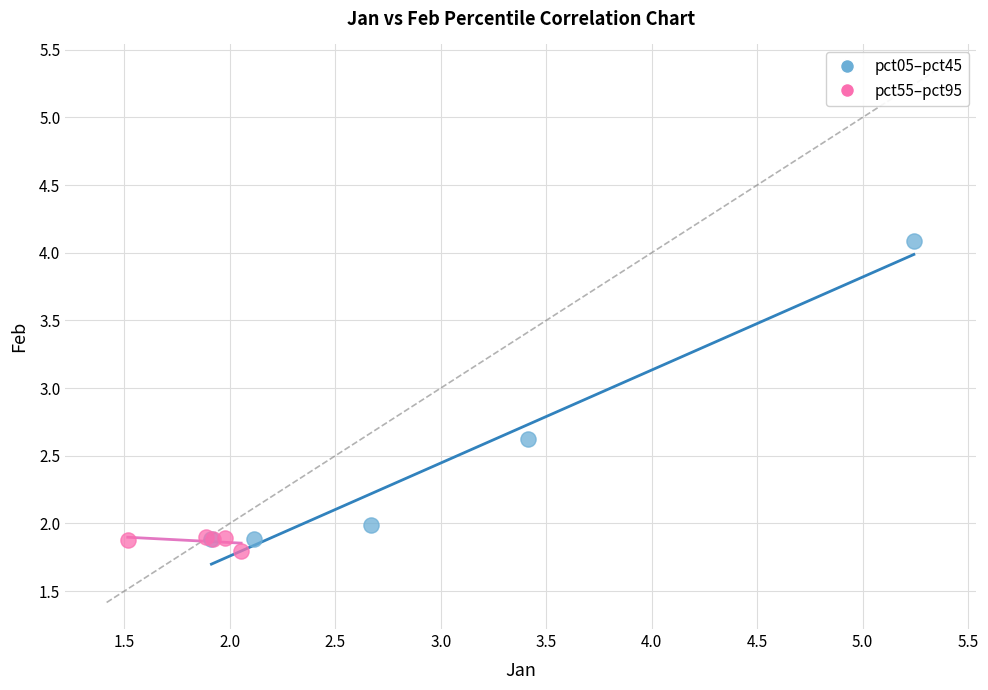

Which series has the widest spread of Y values?

pct05–pct45